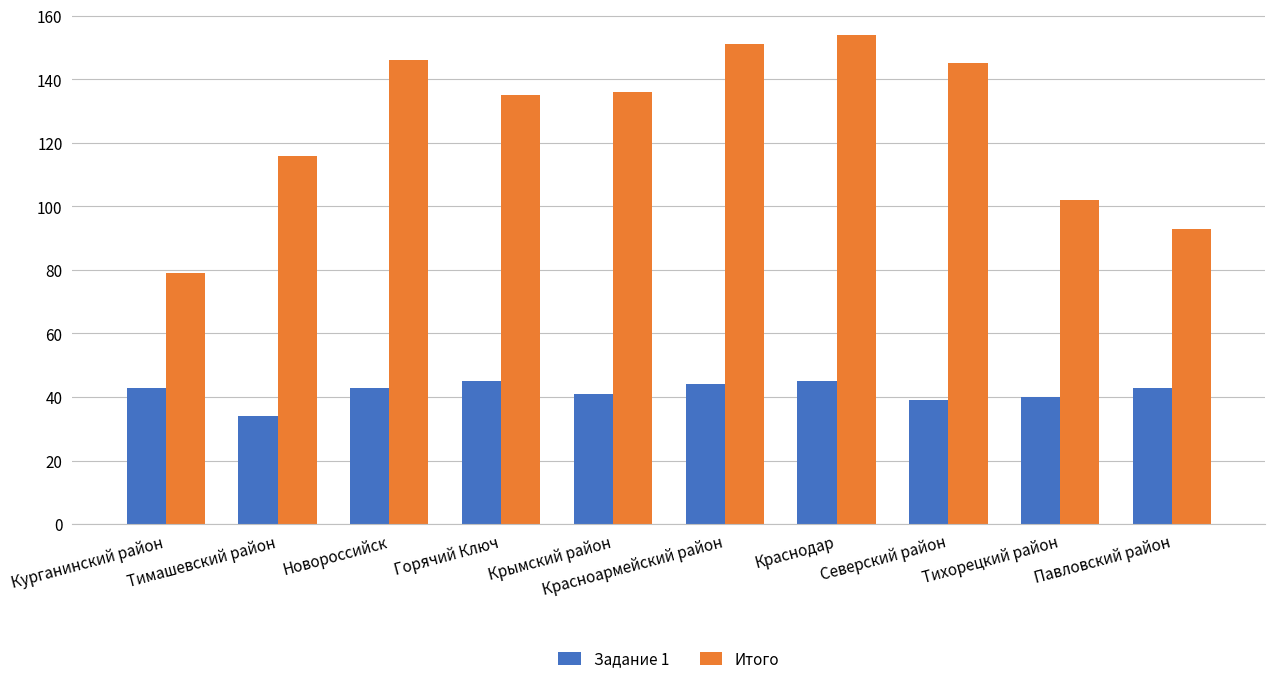

Are the bars horizontal?

No